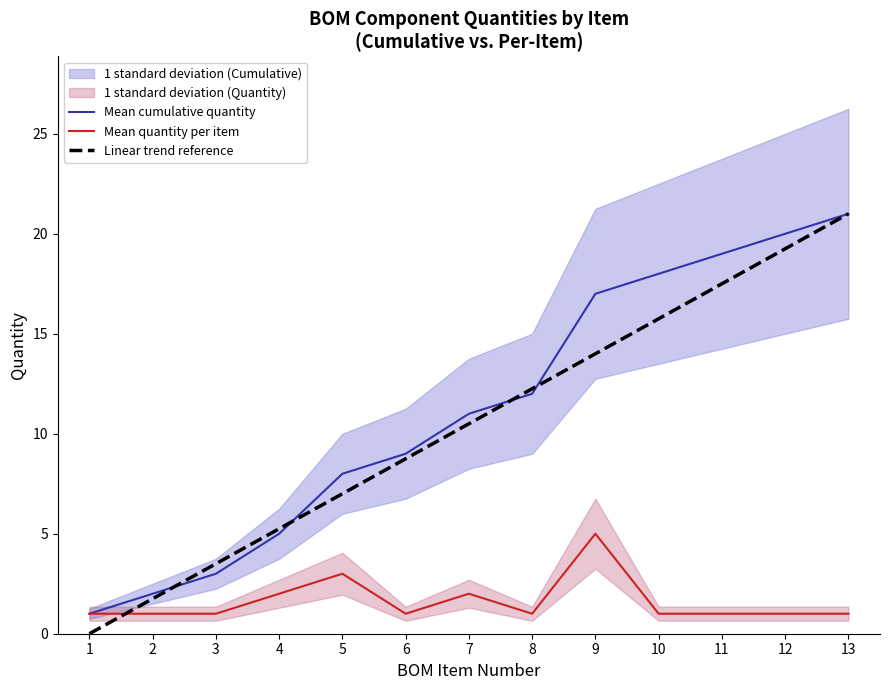

List the labels in order of Mean cumulative quantity value, largest first.

13, 12, 11, 10, 9, 8, 7, 6, 5, 4, 3, 2, 1